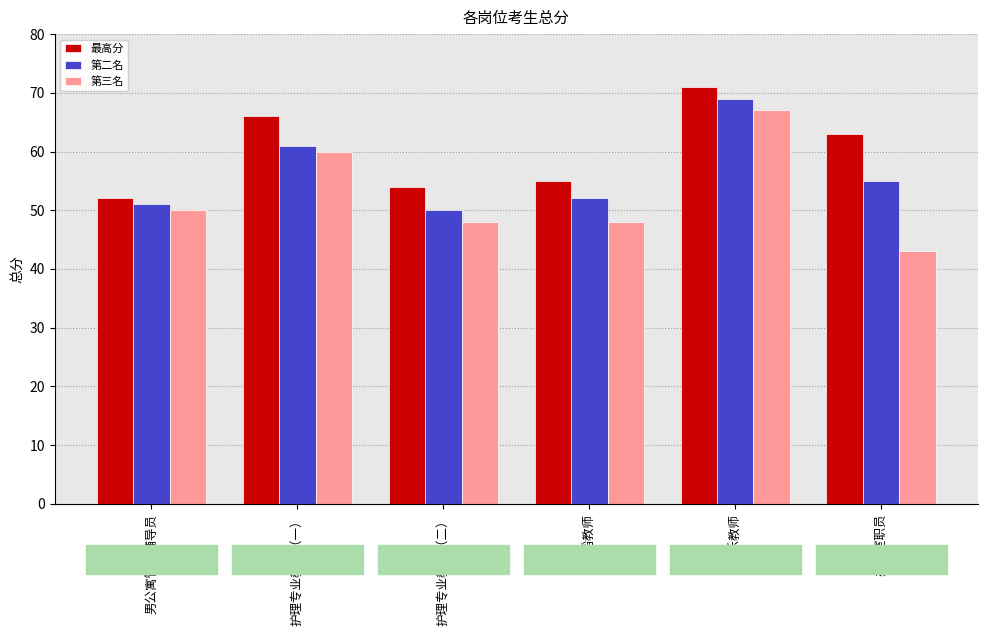

Are the bars horizontal?

No